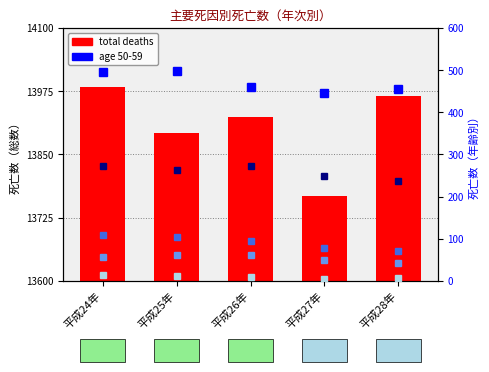

Is it true that total deaths equals 13966 at 平成28年?

True